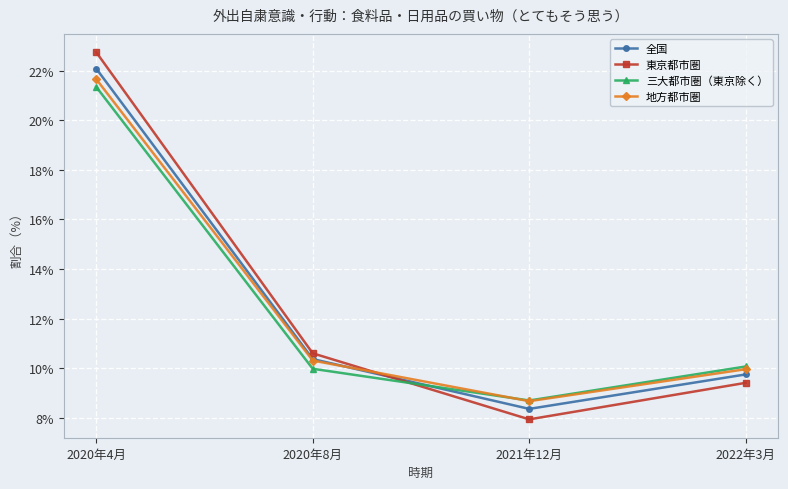

What is the label of the 2nd point from the right?

2021年12月